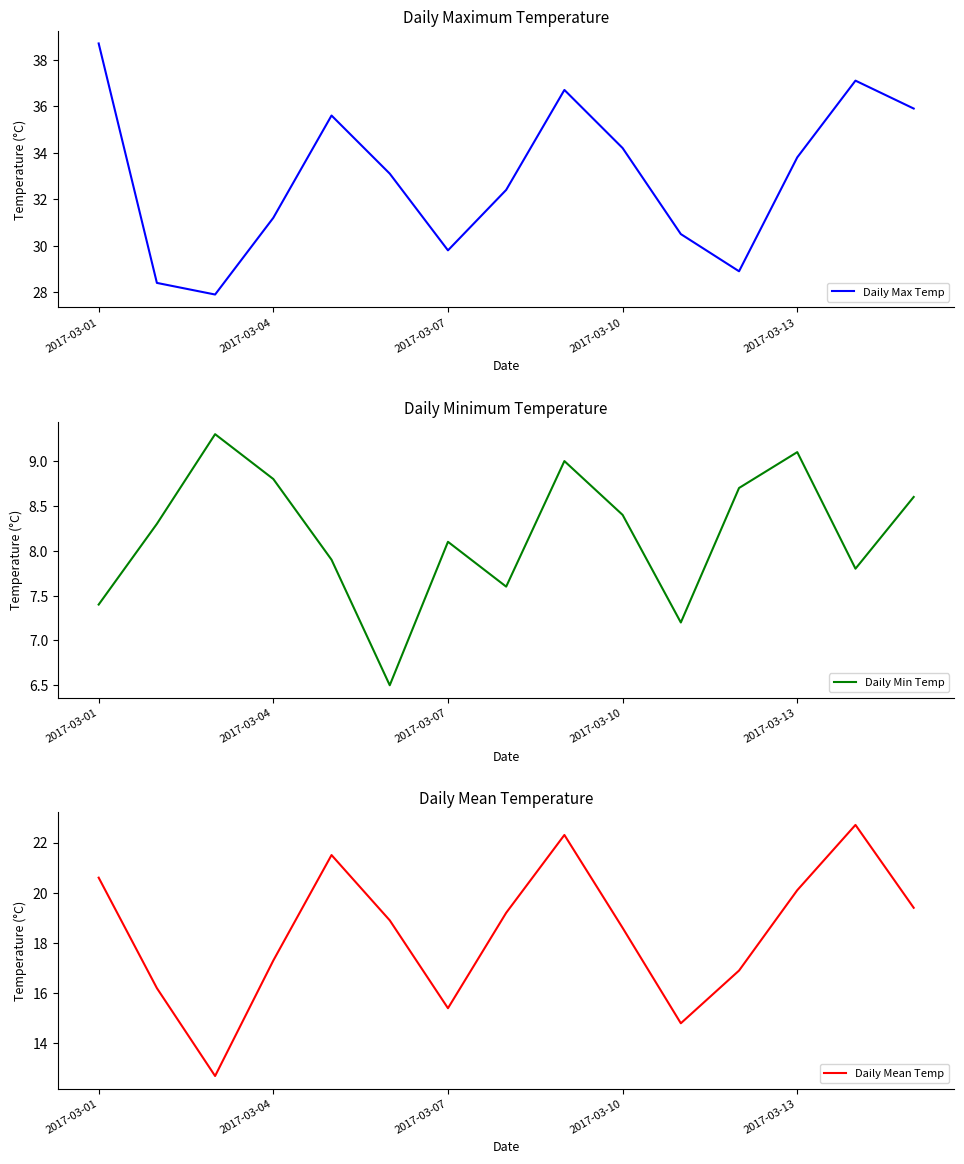

Reading left to right, what are all the values shown in this chart?

Daily Max Temp: 38.7	28.4	27.9	31.2	35.6	33.1	29.8	32.4	36.7	34.2	30.5	28.9	33.8	37.1	35.9
Daily Min Temp: 7.4	8.3	9.3	8.8	7.9	6.5	8.1	7.6	9.0	8.4	7.2	8.7	9.1	7.8	8.6
Daily Mean Temp: 20.6	16.2	12.7	17.3	21.5	18.9	15.4	19.2	22.3	18.6	14.8	16.9	20.1	22.7	19.4